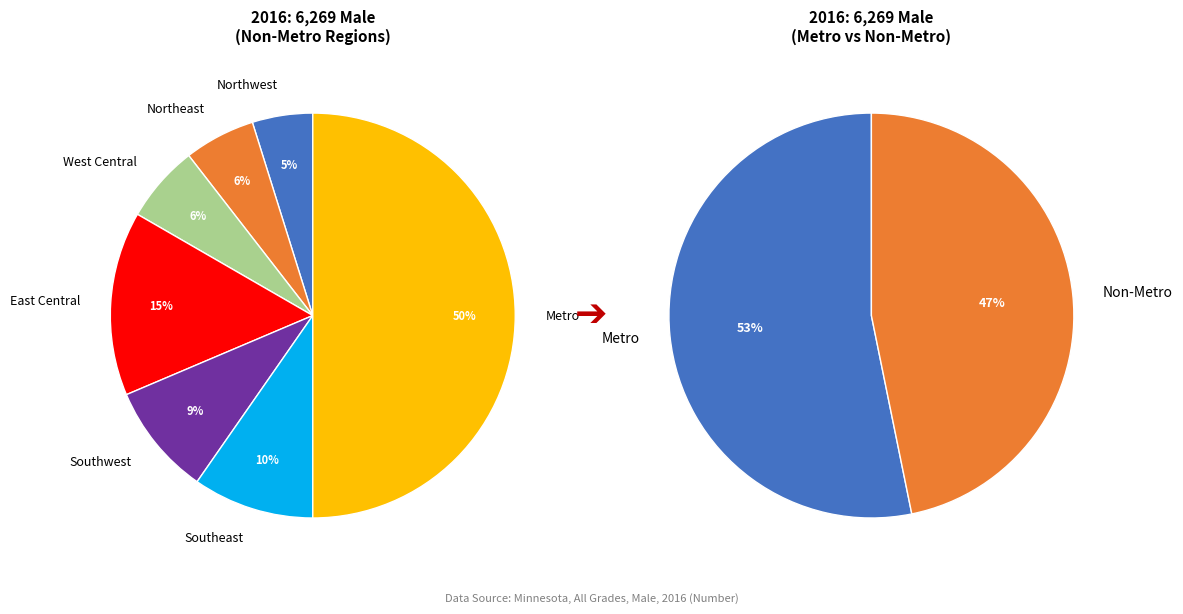

Does Northwest represent more than half of the total?

No